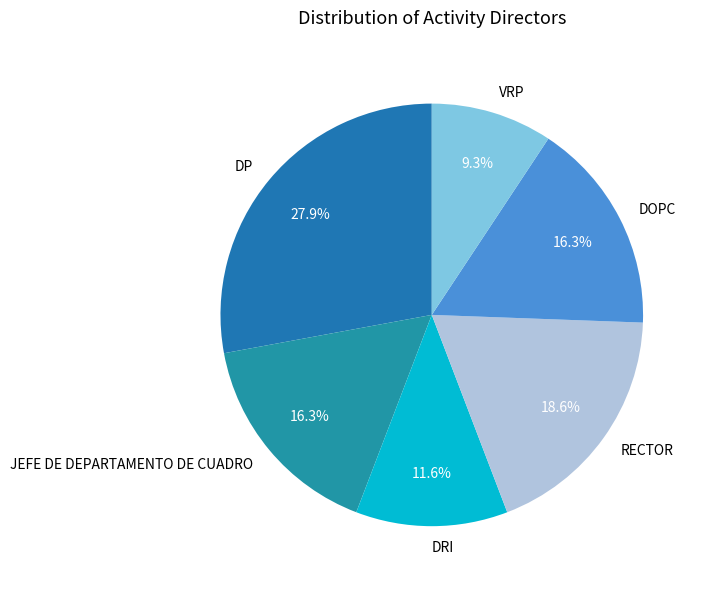

What percentage is the DP slice, to the nearest percent?

28%